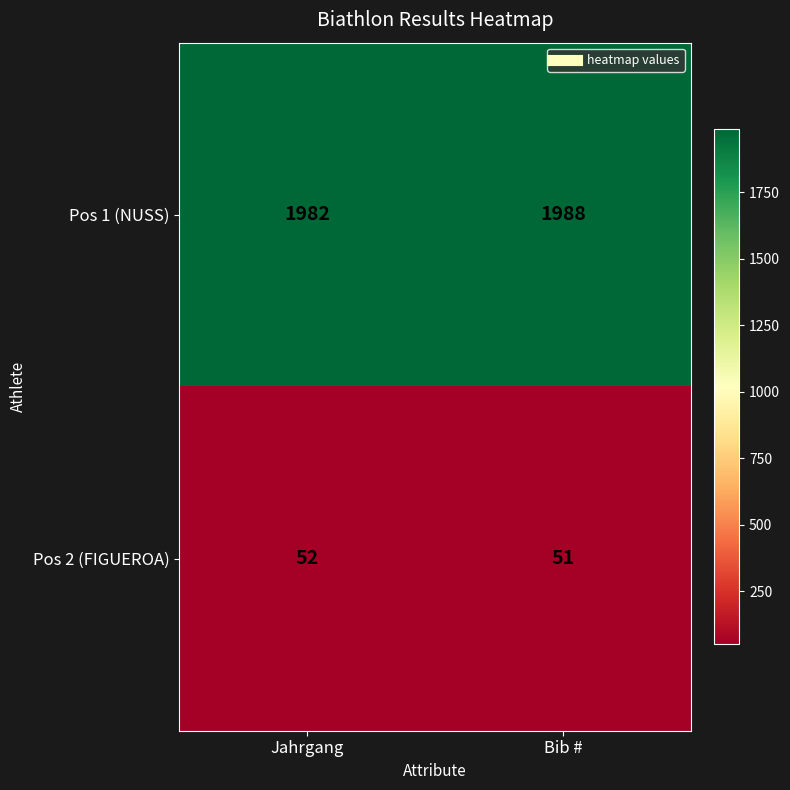

Which category has the highest value across all series?

Bib #